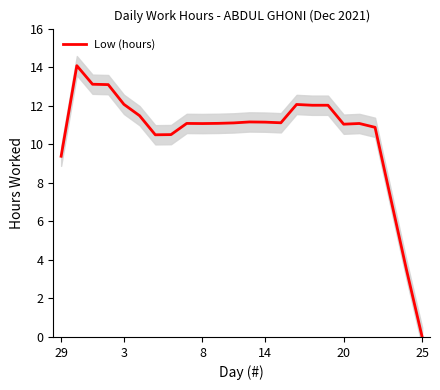

Is it true that Low (hours) equals 9.4 at 29?

True